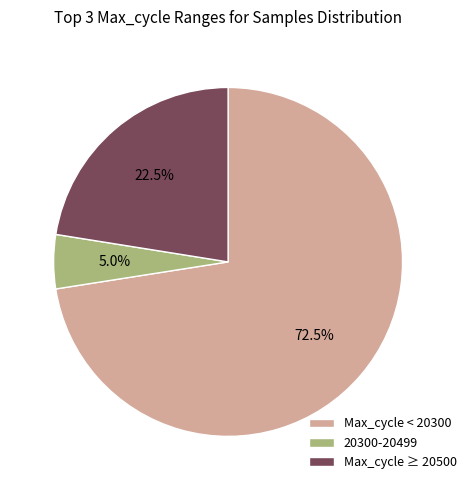

How many slices are in this pie chart?

3